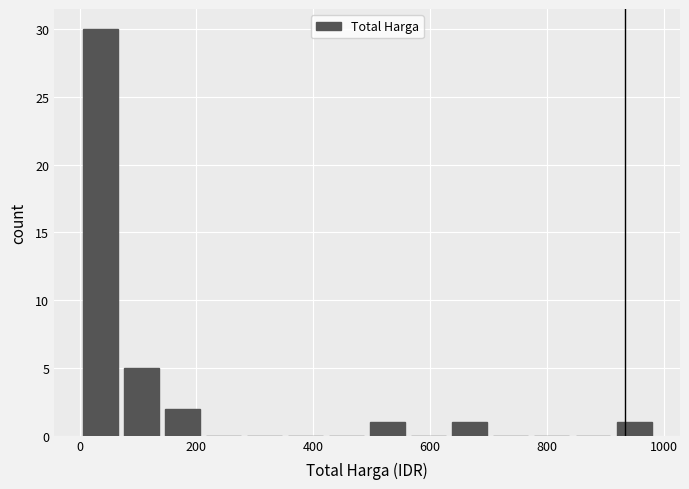

Read against the x-axis, roughly where is the centre of the tallest bar?

40